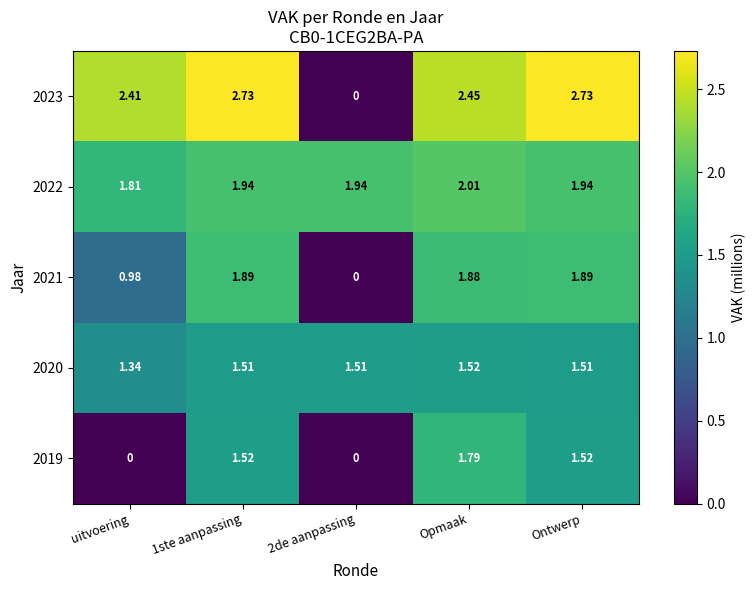

Is the value of 2020 at 2de aanpassing greater than the value of 2022 at Ontwerp?

No